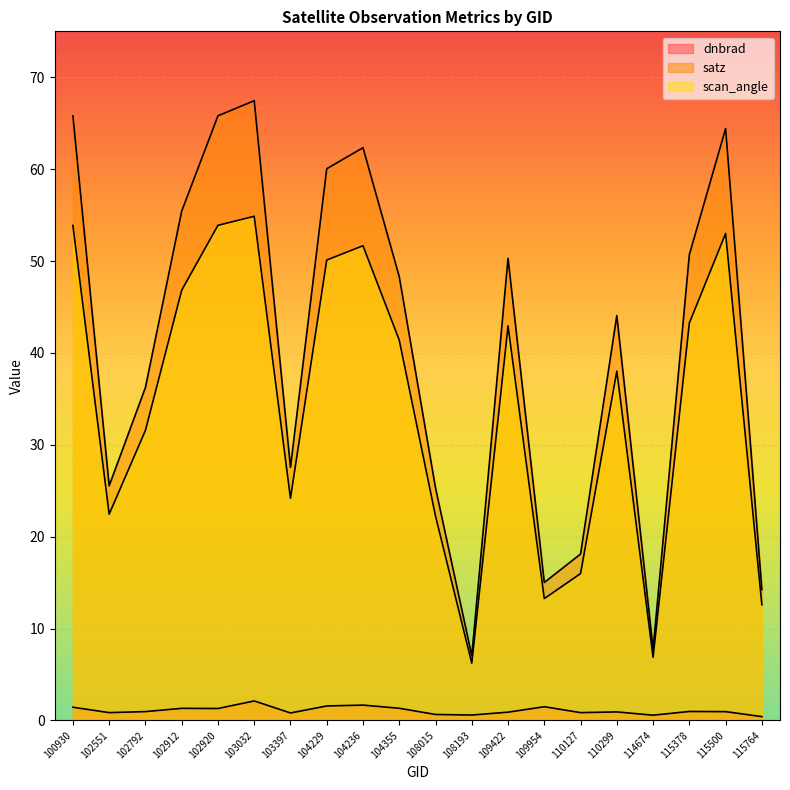

What is the difference between the highest and lowest values at 102551?

24.7